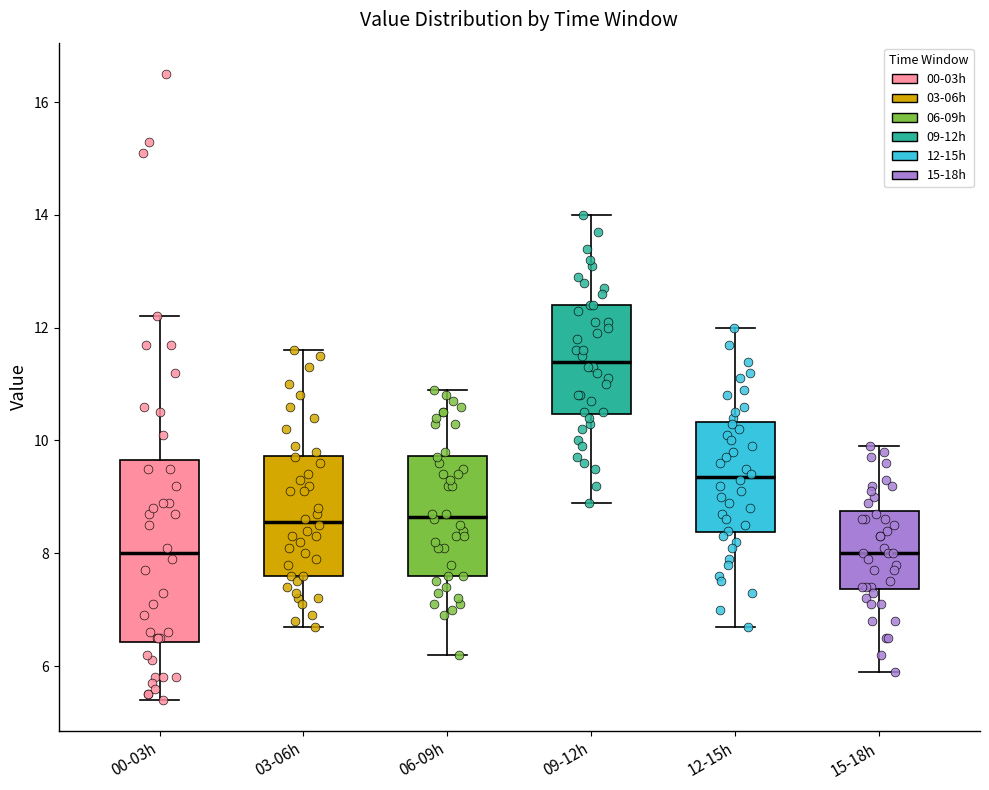

Comparing the boxes themselves (not the whiskers), which one is the tallest?

00-03h